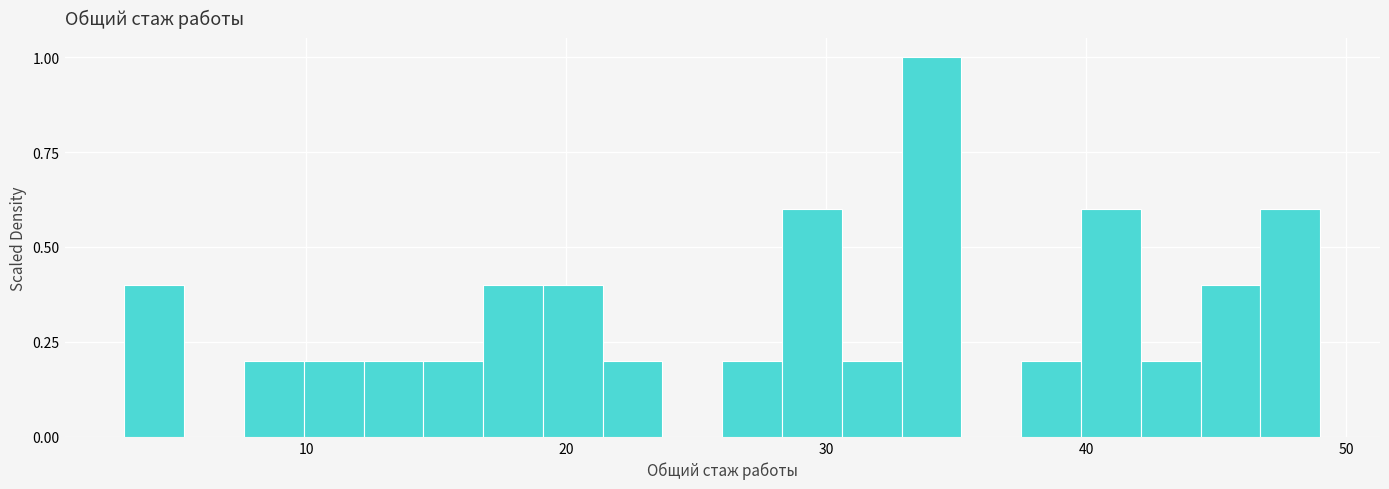

Read against the x-axis, roughly where is the centre of the tallest bar?

34